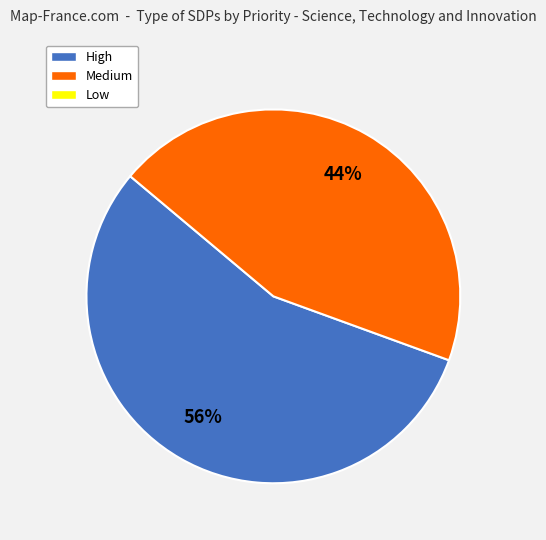

Is there any slice that represents more than half of the pie?

Yes